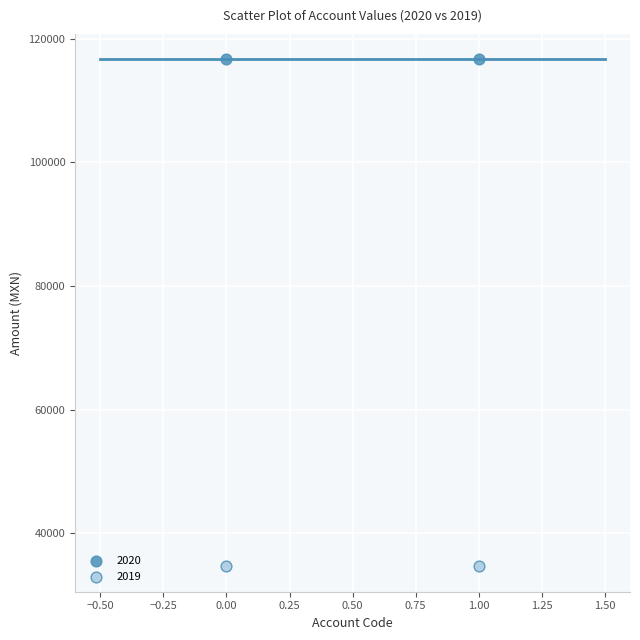

Across all data points, what is the average Y value?

75678.9